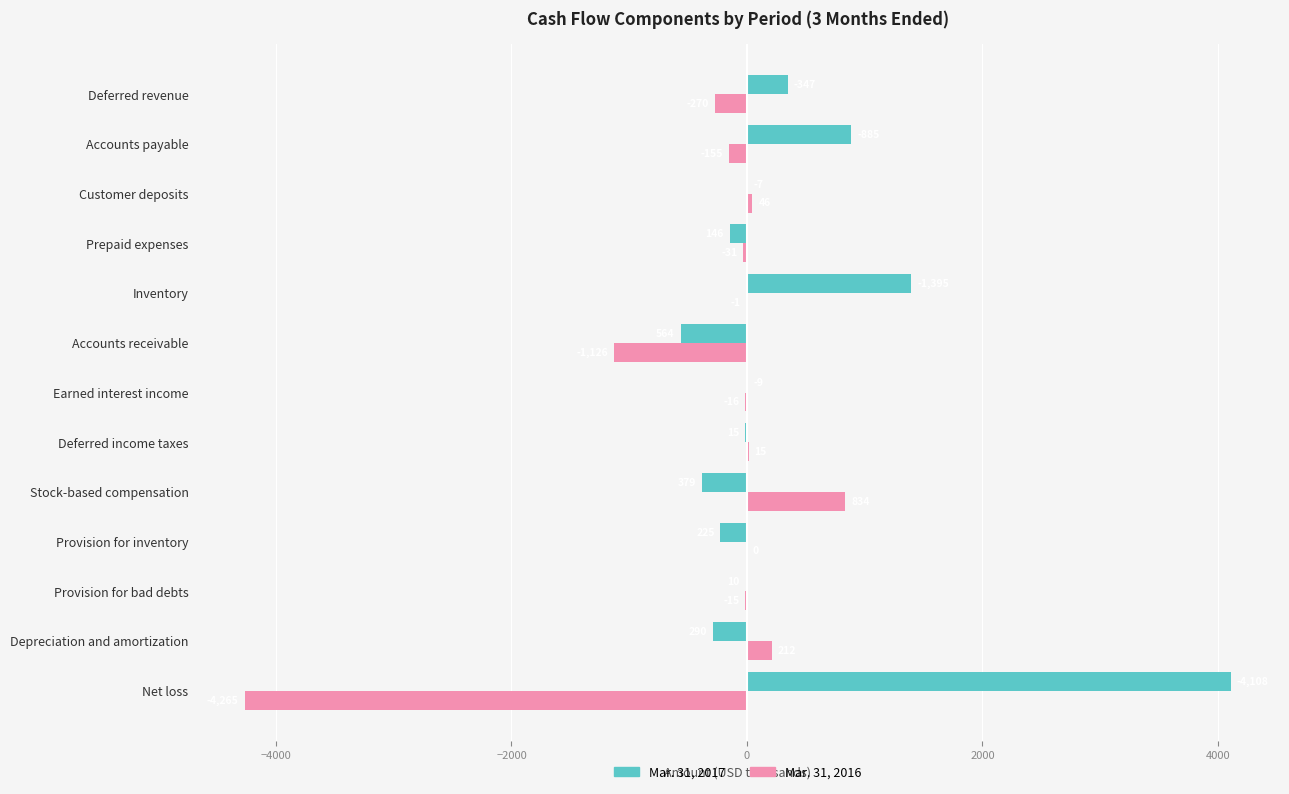

Which series changed the most between Net loss and Customer deposits?

Mar. 31, 2016